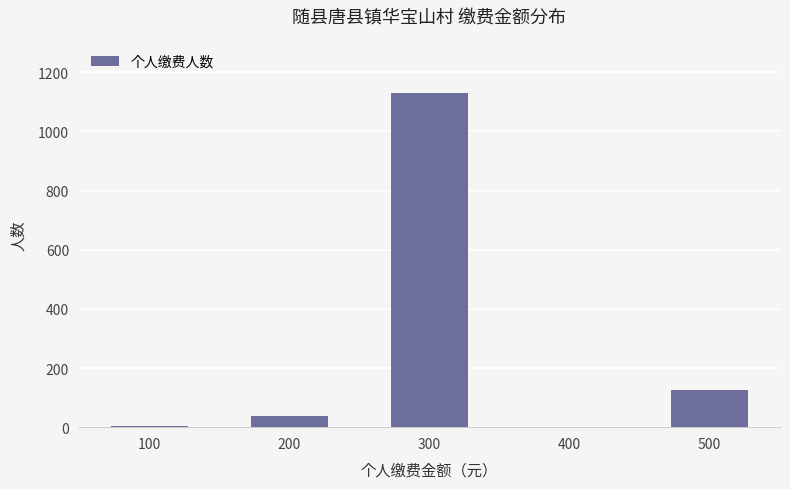

The value at 200 is 37. True or false?

True